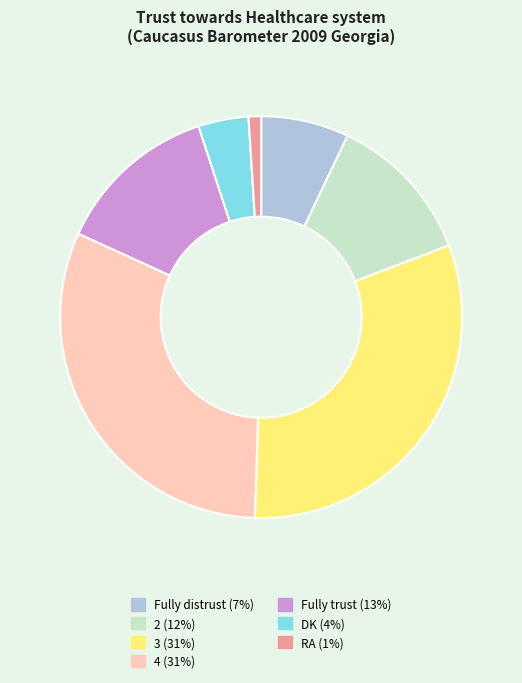

How many slices are in this pie chart?

7